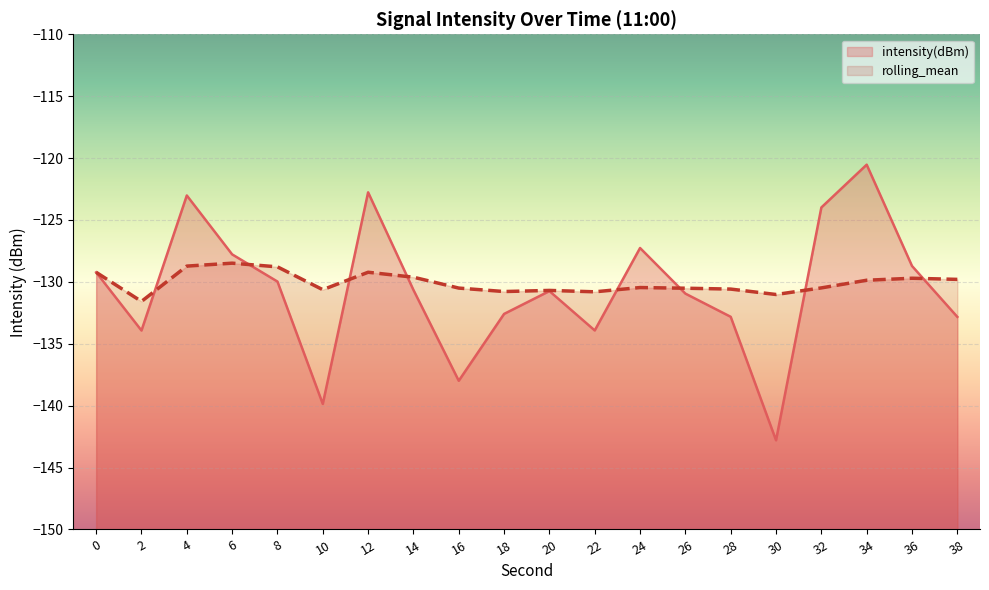

Which series has the widest spread of values?

intensity(dBm)